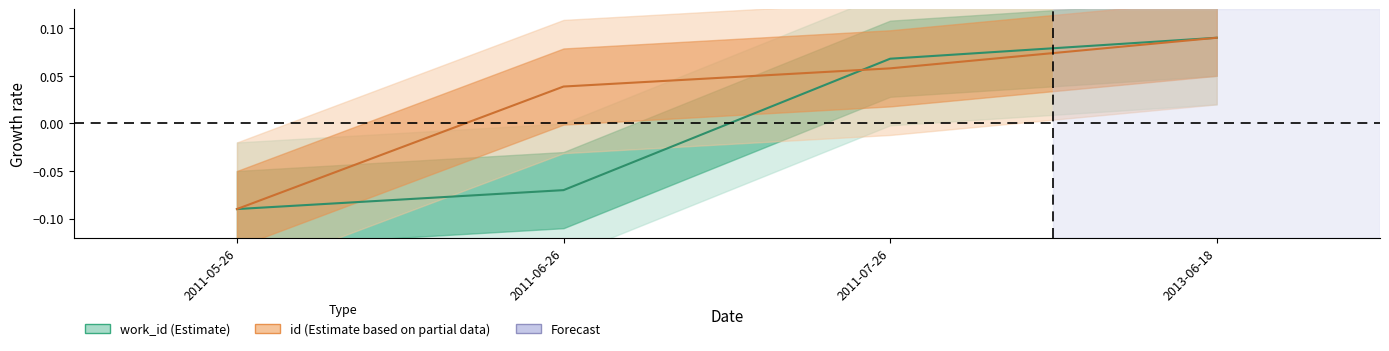

What is the label of the 4th point from the left?

2013-06-18